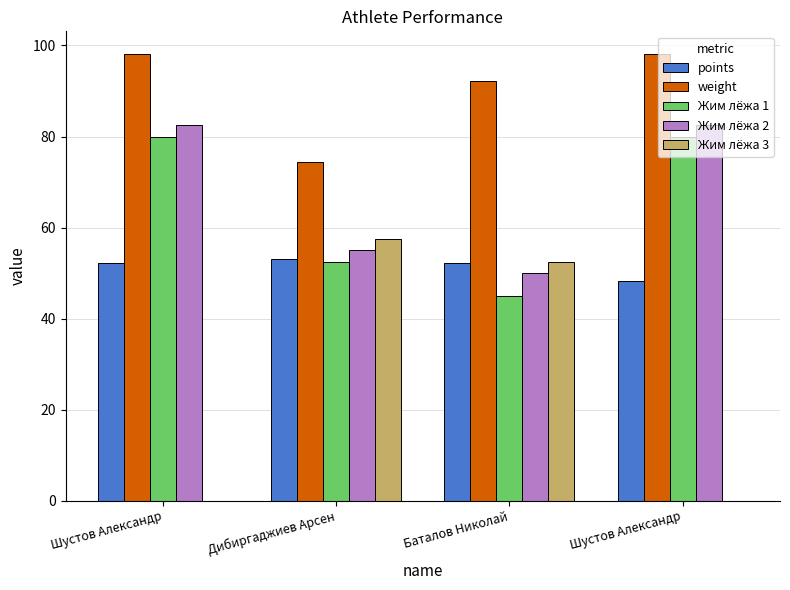

What is the sum of the Жим лёжа 2 values at Баталов Николай and Шустов Александр?

132.5